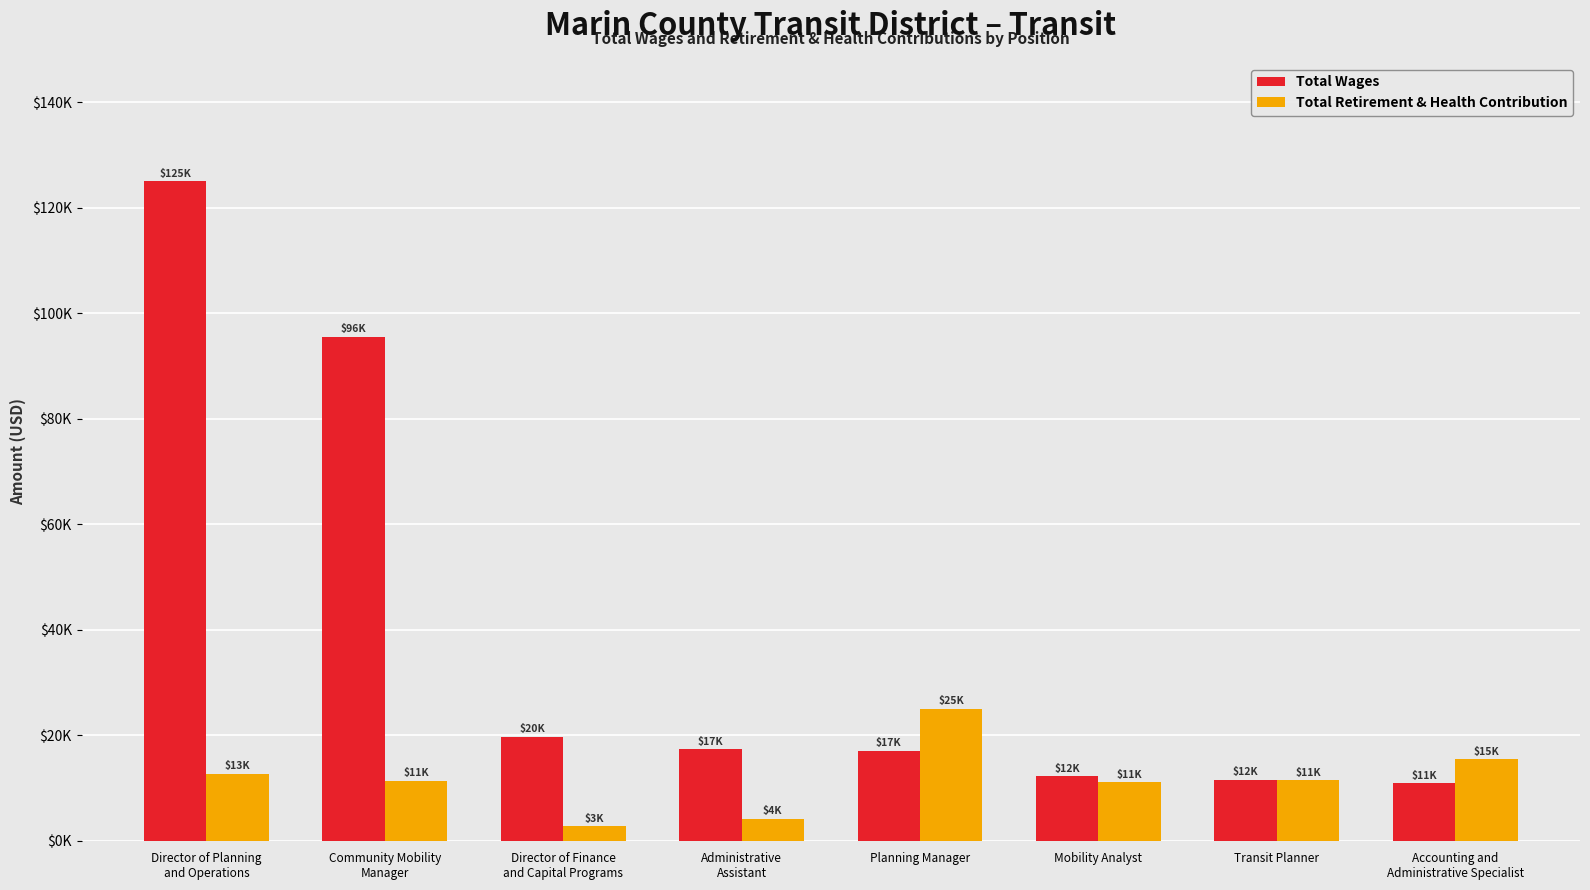

True or false: Total Wages has a value of 19681 at Director of Finance
and Capital Programs.

True